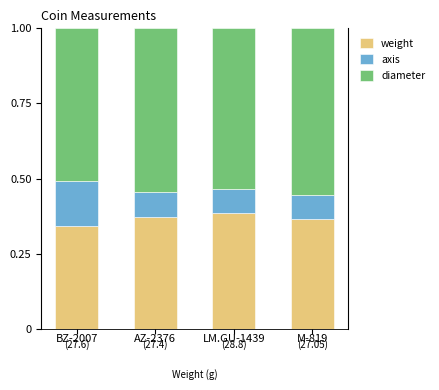

The value of weight at LM.GU-1439 is 0.6. True or false?

False